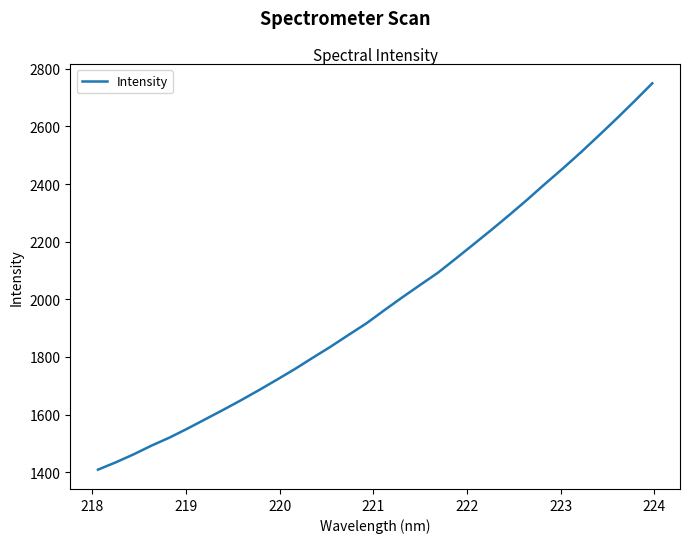

What is the greatest value displayed?

2749.4